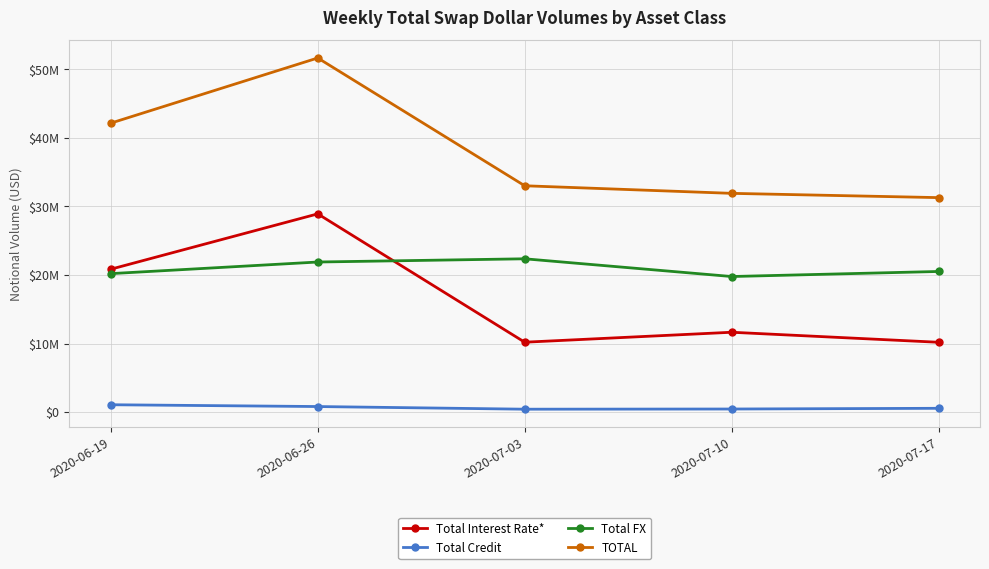

Reading left to right, what are all the values shown in this chart?

Total Interest Rate*: 20854884	28924603	10208664	11660911	10197952
Total Credit: 1090359	827836	440522	467282	570683
Total FX: 20208888	21902572	22372410	19787387	20523825
TOTAL: 42154132	51655011	33021596	31915581	31292460